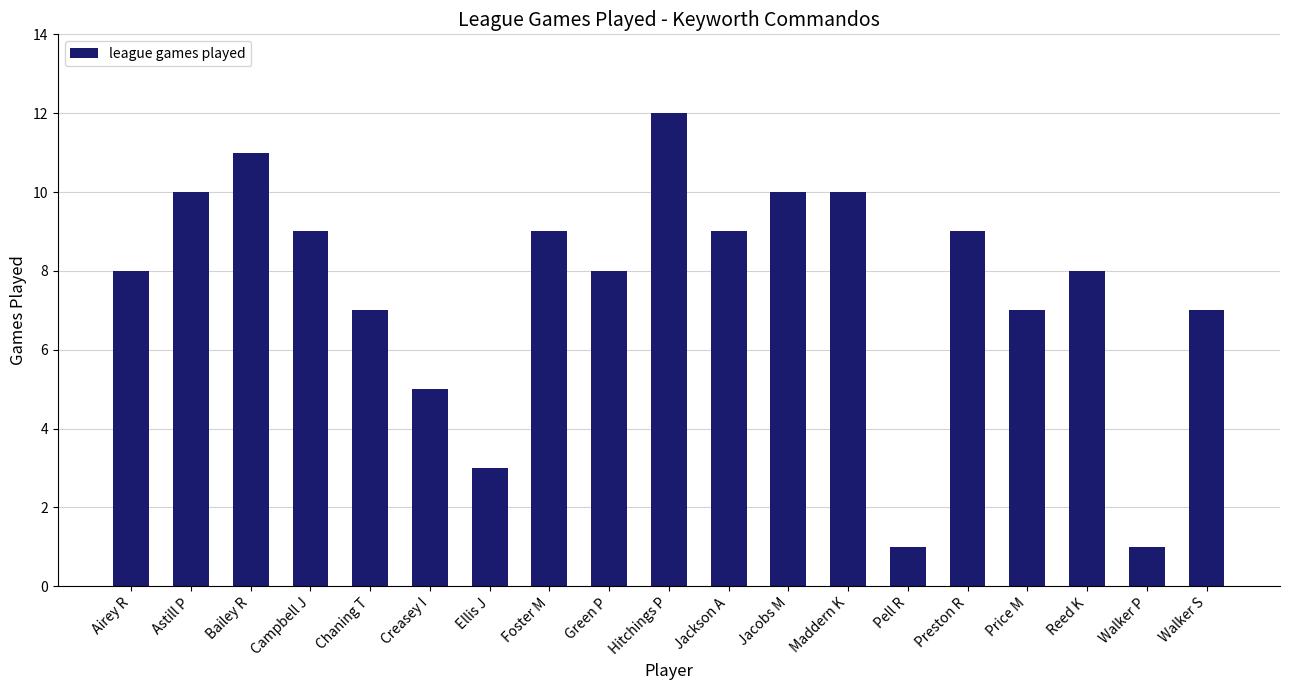

True or false: the data shows 14 at Jacobs M.

False